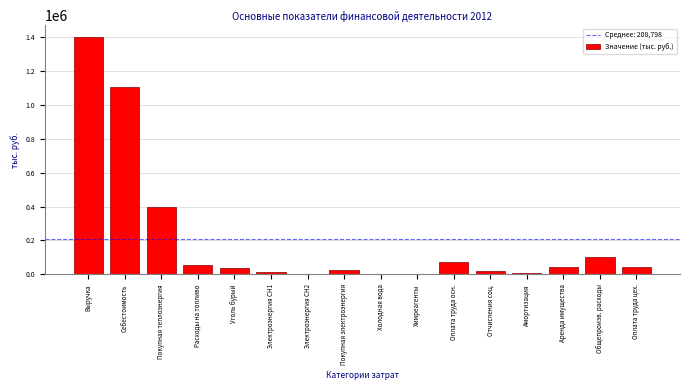

The chart shows a value of 45775.1 at Аренда имущества. True or false?

True